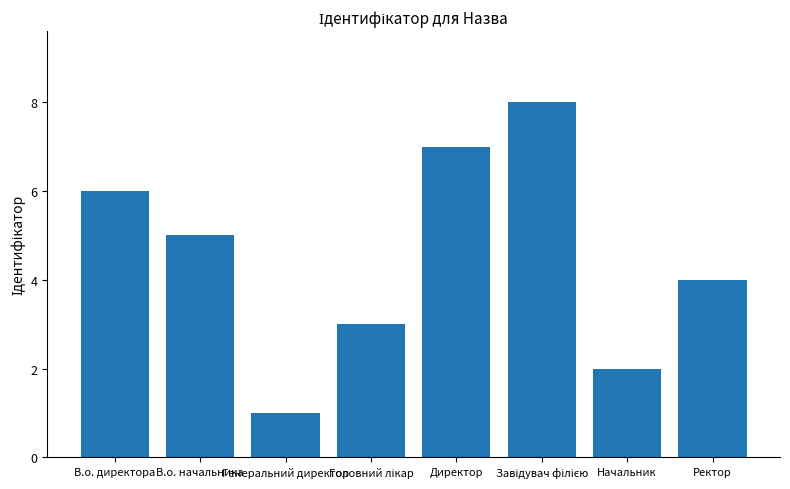

True or false: the data shows 1 at Генеральний директор.

True